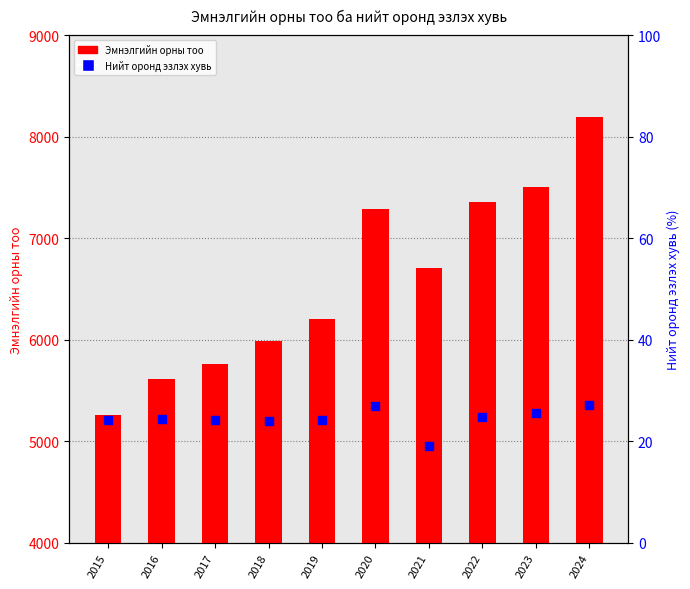

Which series has the largest Y range (max minus min)?

Эмнэлгийн орны тоо